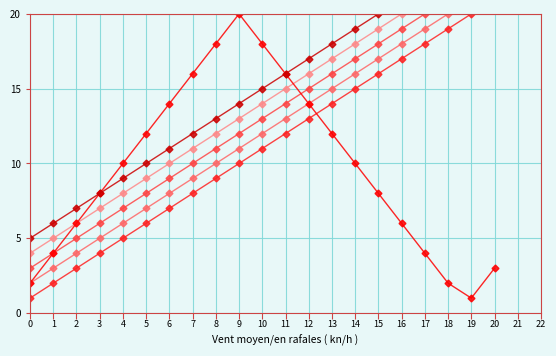

The Series 1 series shows 9 at 19. True or false?

False